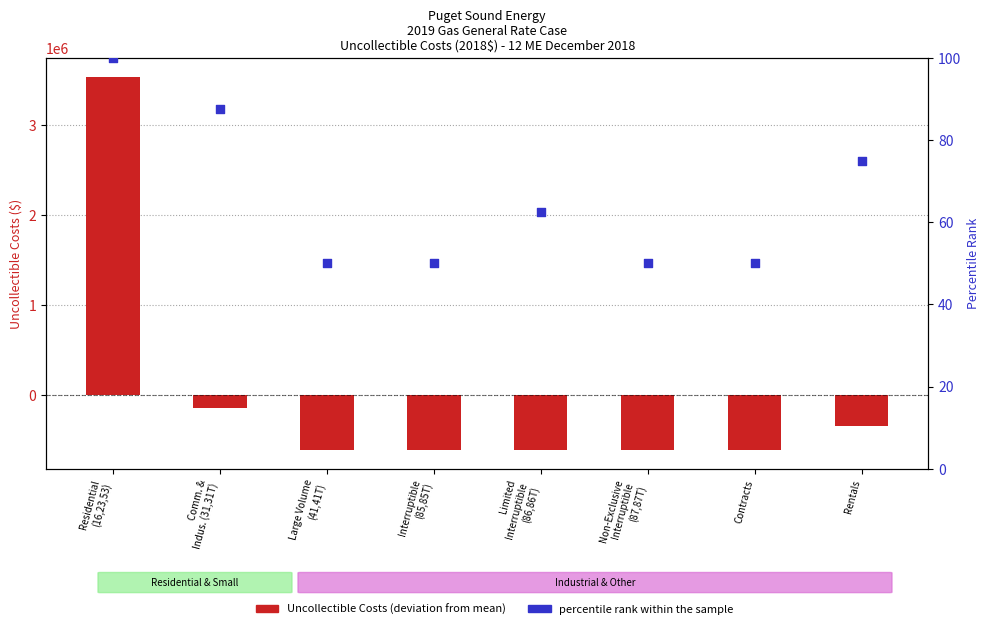

Which series has the largest total across all categories?

percentile rank within the sample